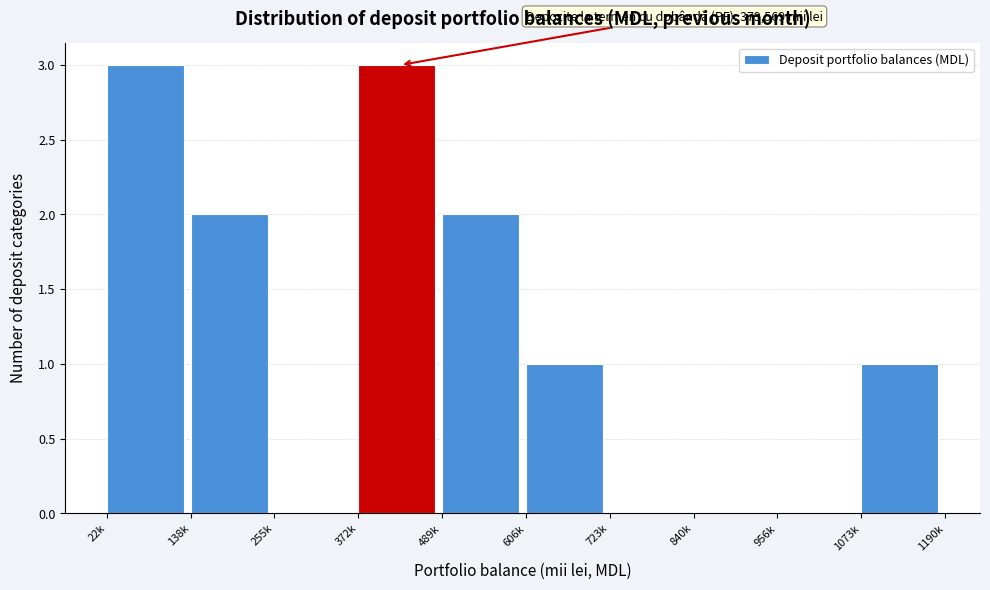

Reading left to right, list all the values displayed in this chart.

22k=3	138k=2	255k=0	372k=3	489k=2	606k=1	723k=0	840k=0	956k=0	1073k=1